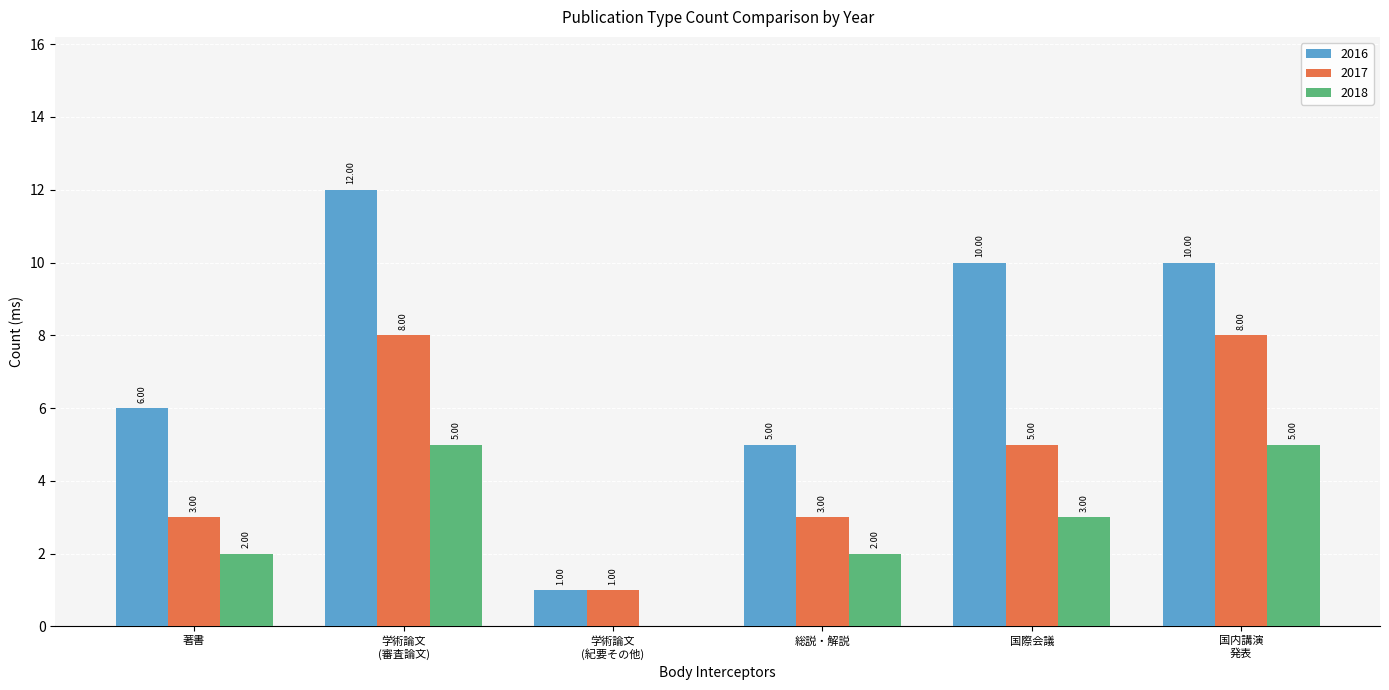

Which series has the largest total across all categories?

2016